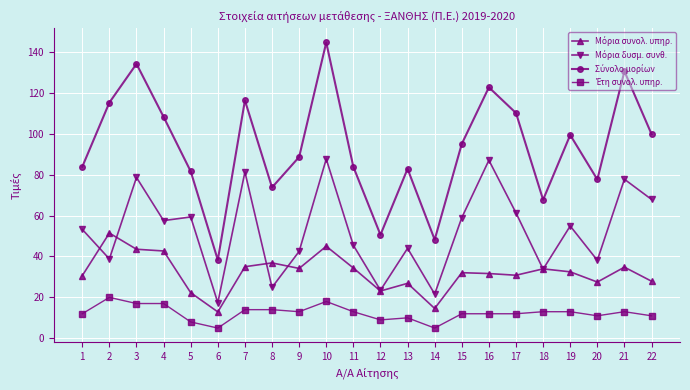

What is the smallest value displayed?

5.0